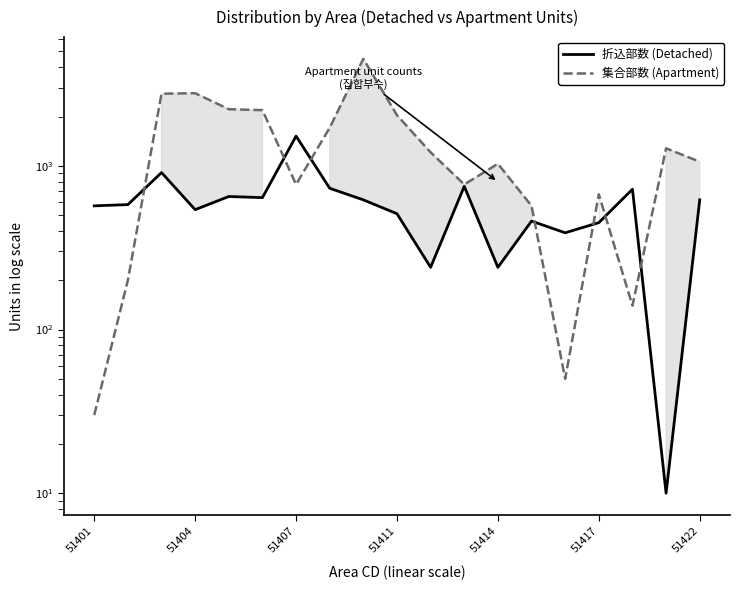

Which category has the highest value across all series?

8